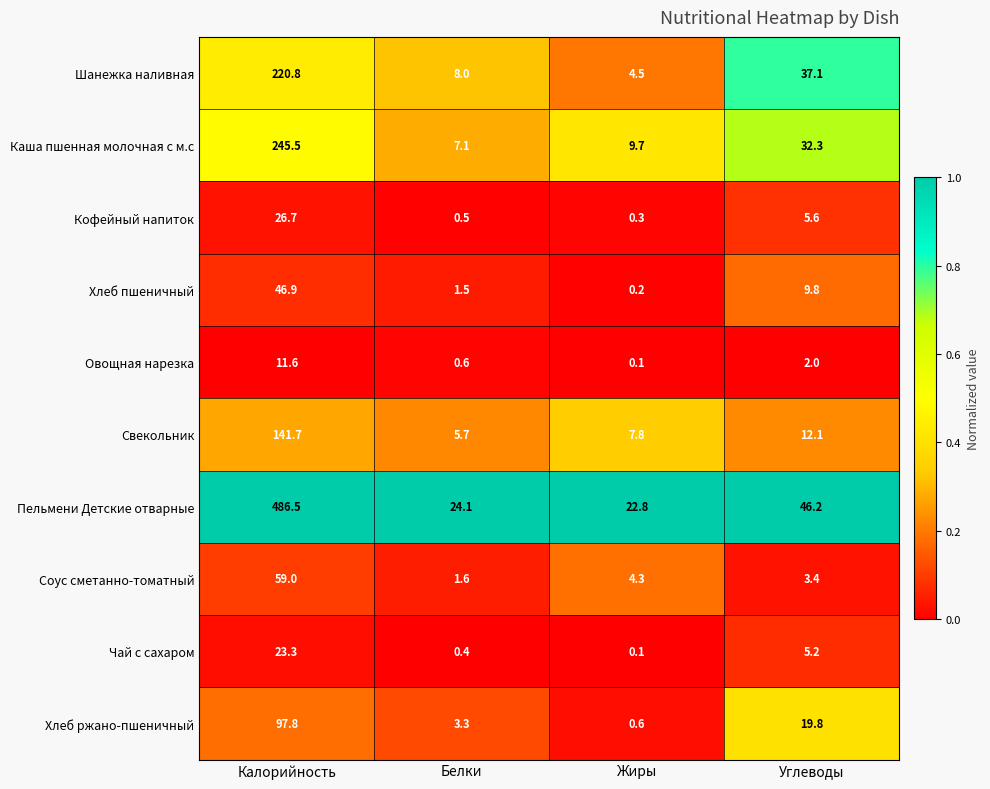

Which series changed the most between Белки and Углеводы?

Шанежка наливная